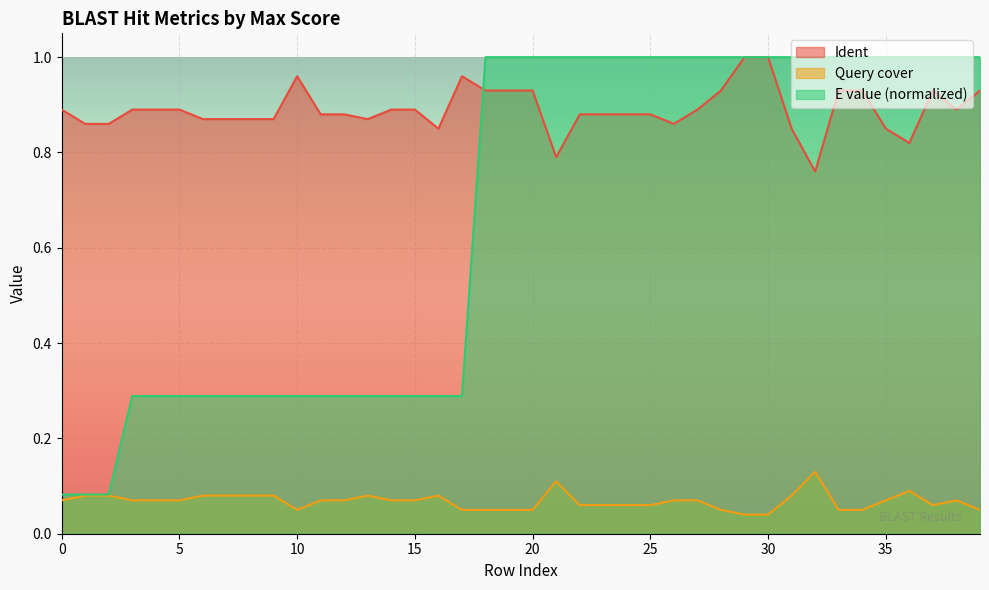

Is it true that Ident equals 1.0 at 29?

True